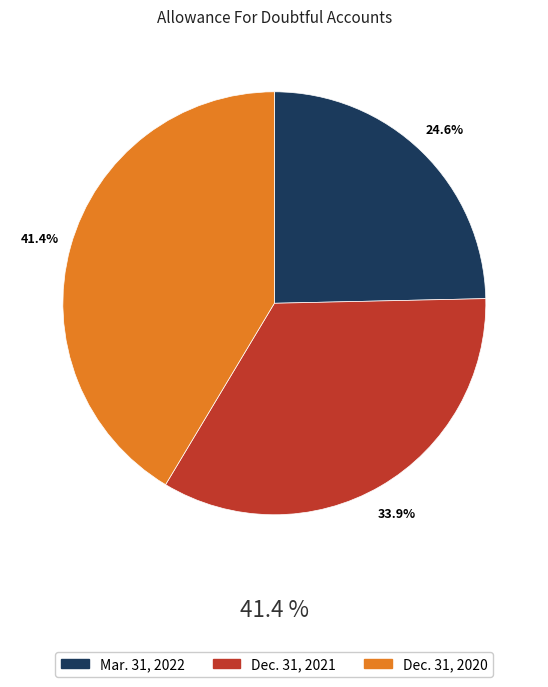

The Mar. 31, 2022 slice represents 17% of the pie. True or false?

False